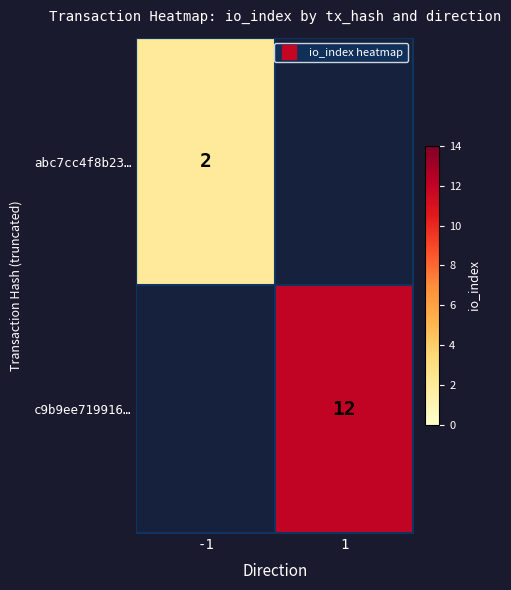

At how many categories does at least one series exceed 8?

1